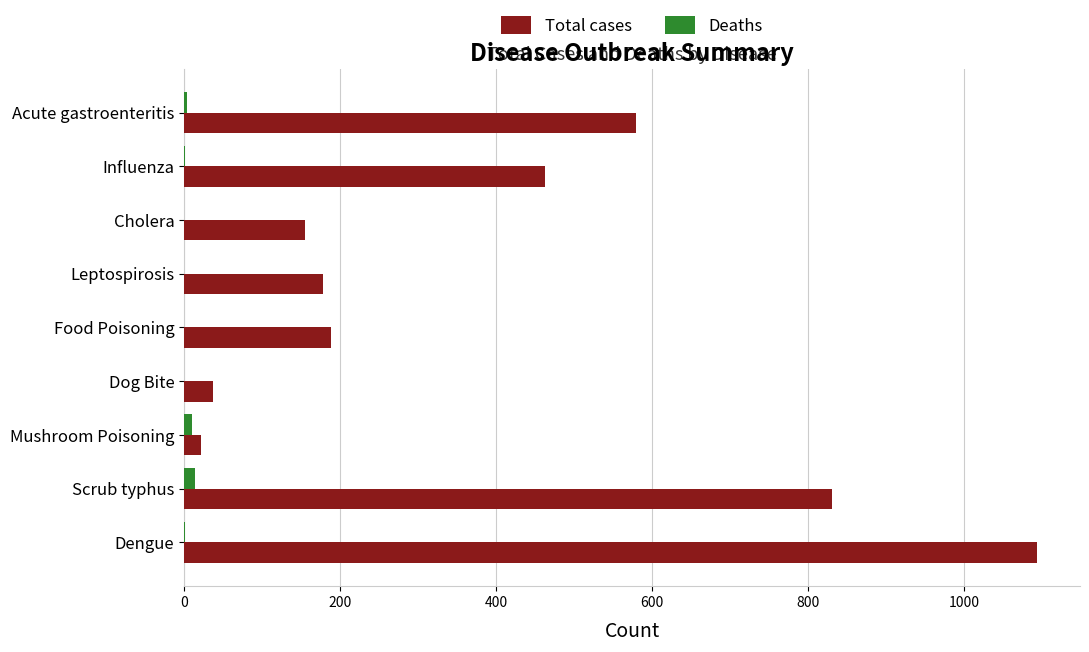

Is it true that Total cases equals 333 at Food Poisoning?

False